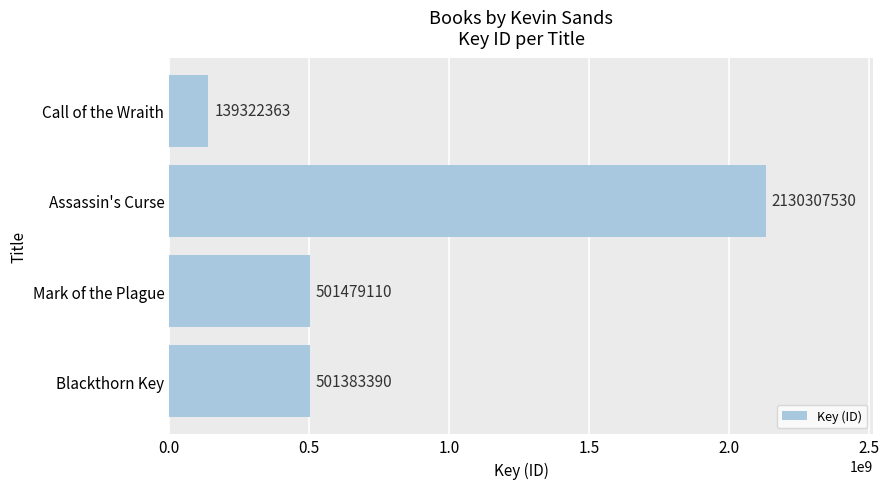

What is the value of the 1st bar from the top?

139322363